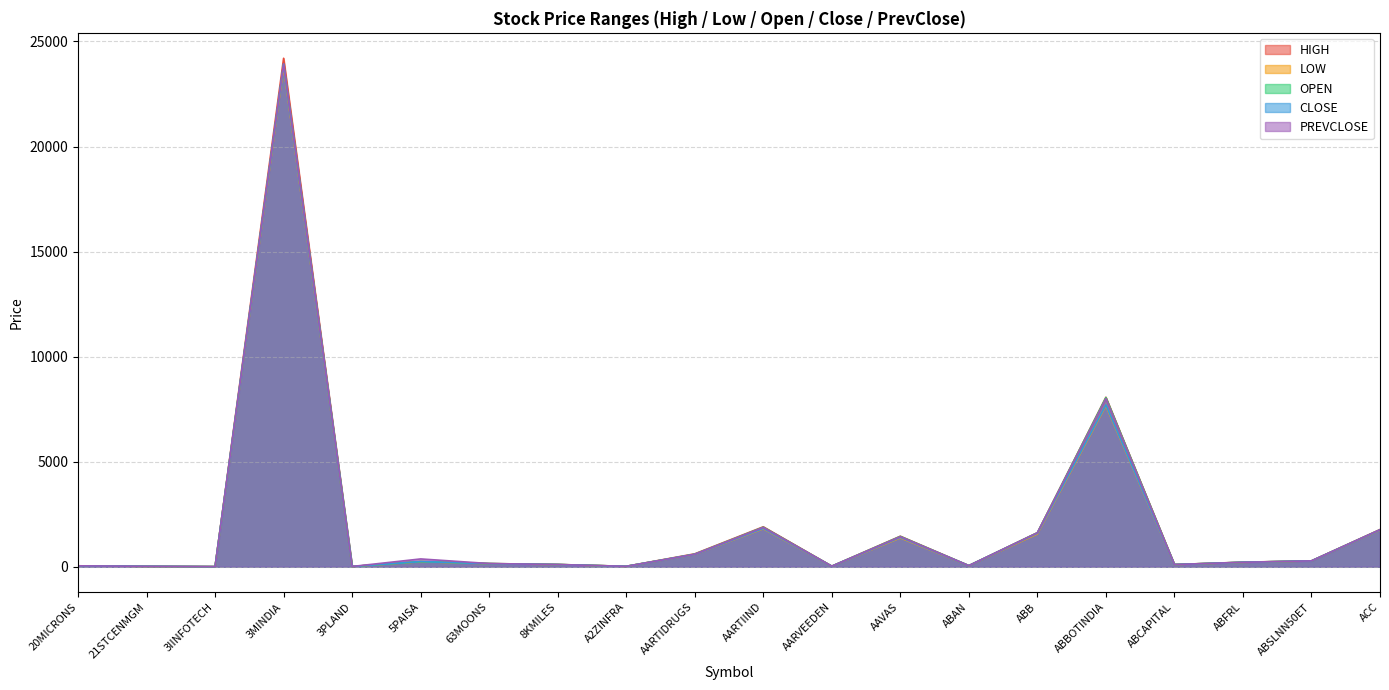

At which category does HIGH reach its first local valley?

3IINFOTECH